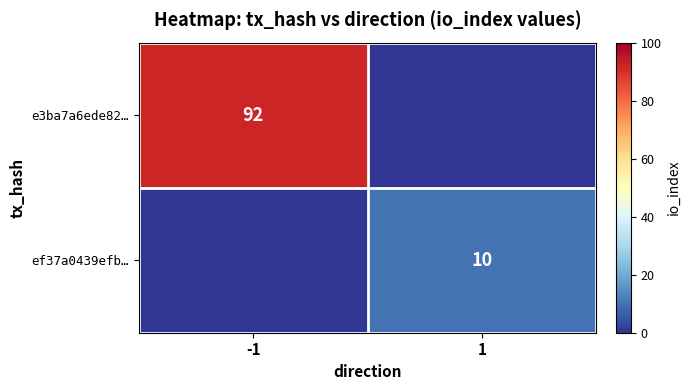

The e3ba7a6ede82… series shows 29 at -1. True or false?

False